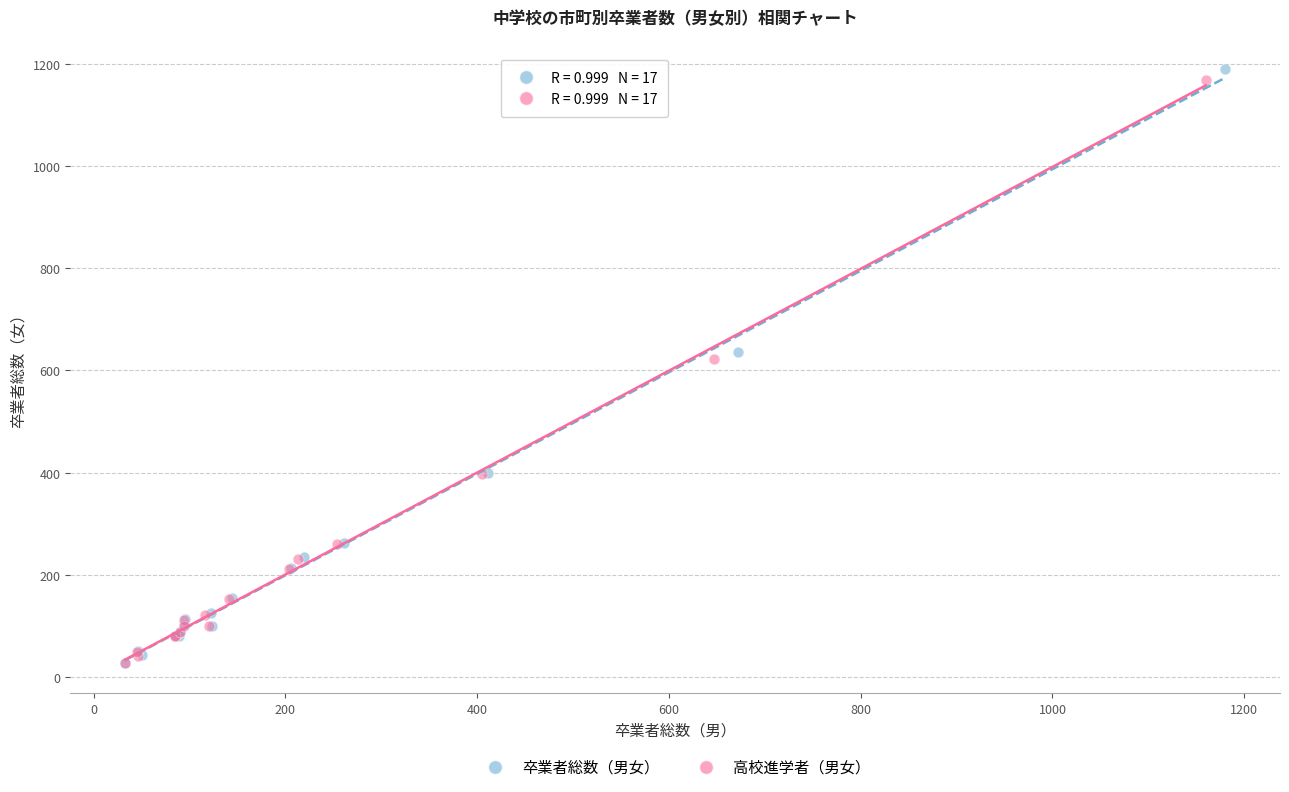

Which series reaches the maximum Y coordinate?

卒業者総数（男女）